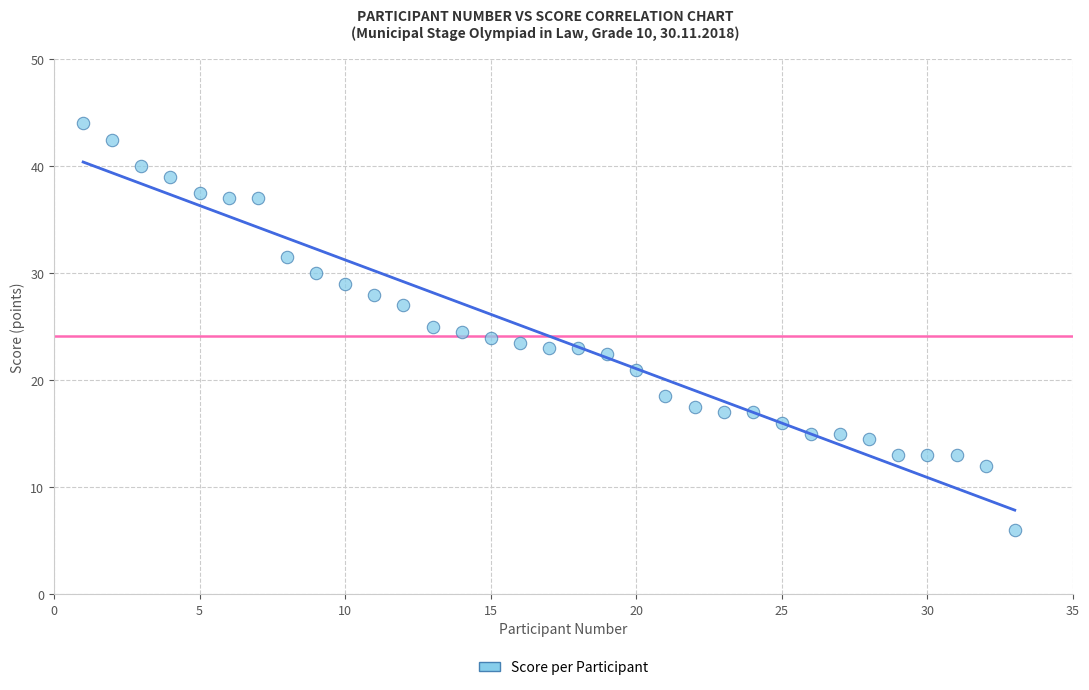

What is the range of Y values (max minus min)?

38.0